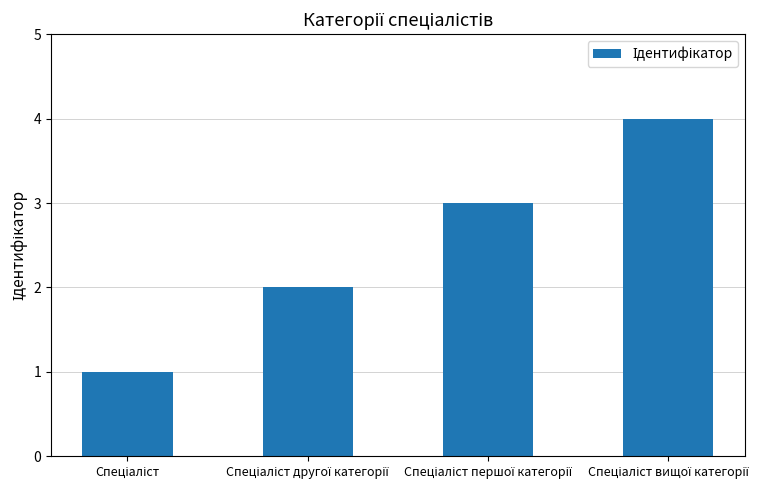

What is the value of the 3rd bar from the left?

3